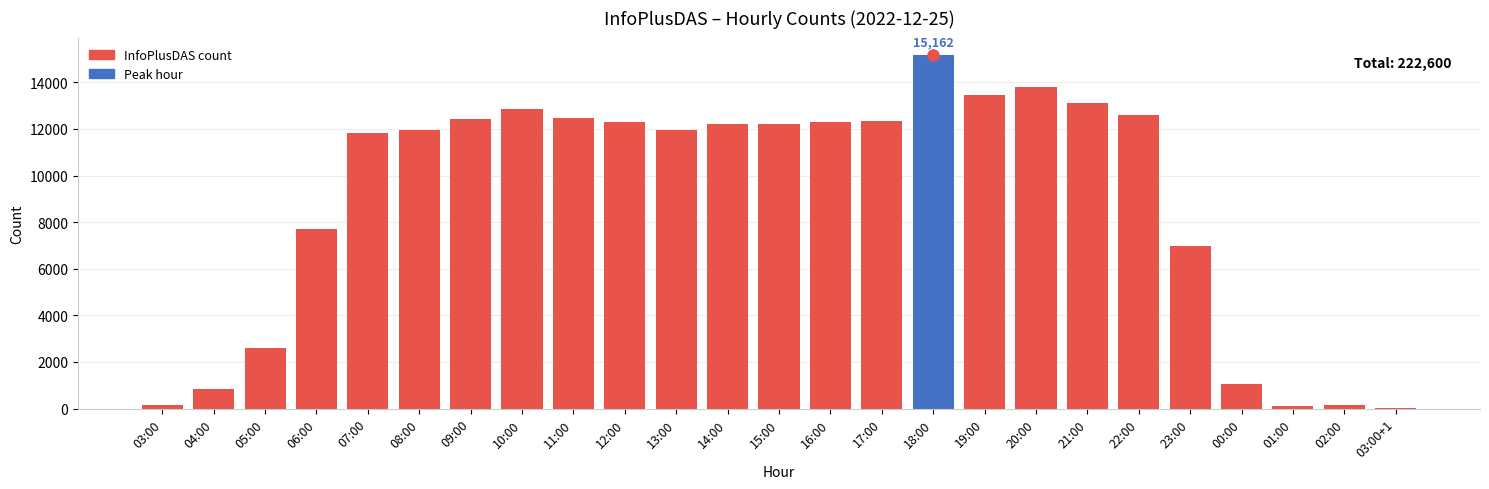

What is the maximum value shown in the chart?

15162